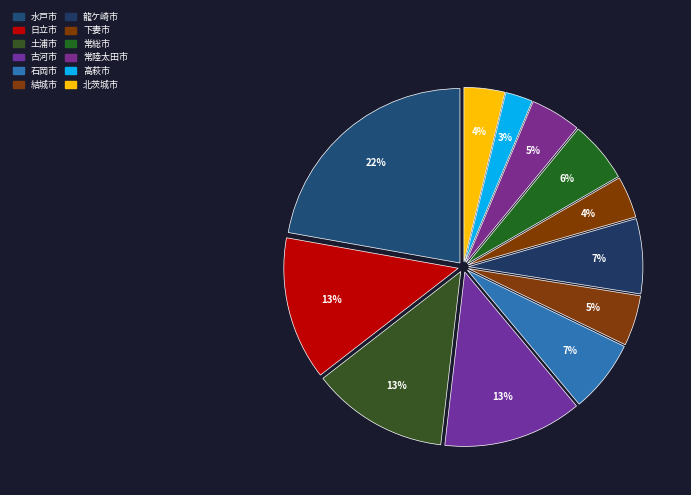

Rank the categories by value from lowest to highest.

高萩市, 北茨城市, 下妻市, 常陸太田市, 結城市, 常総市, 石岡市, 龍ケ崎市, 土浦市, 古河市, 日立市, 水戸市